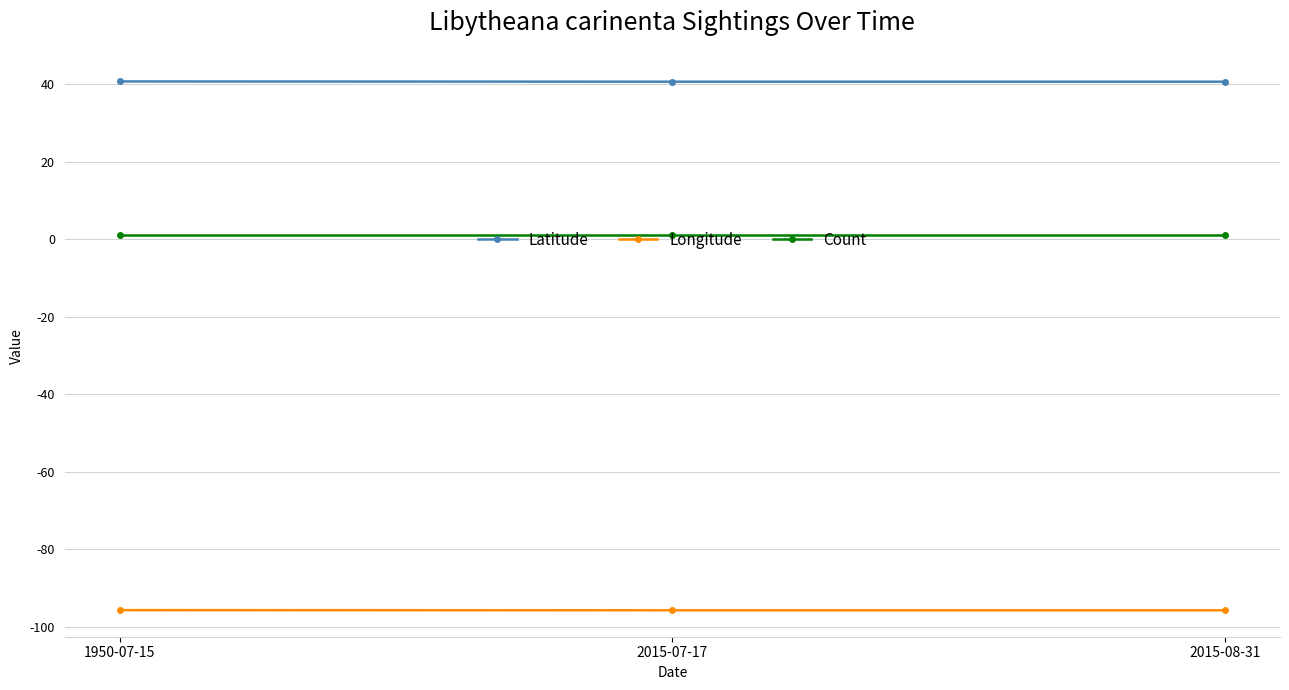

What is the average value of the Latitude series?

40.7